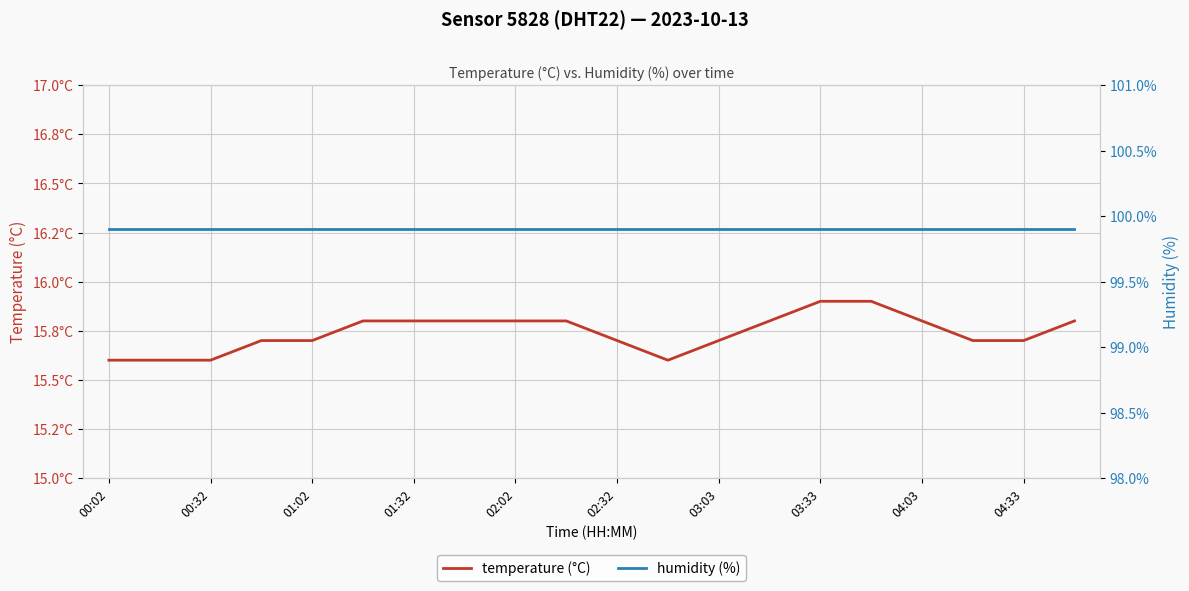

Does the chart display data point markers on the line(s)?

No